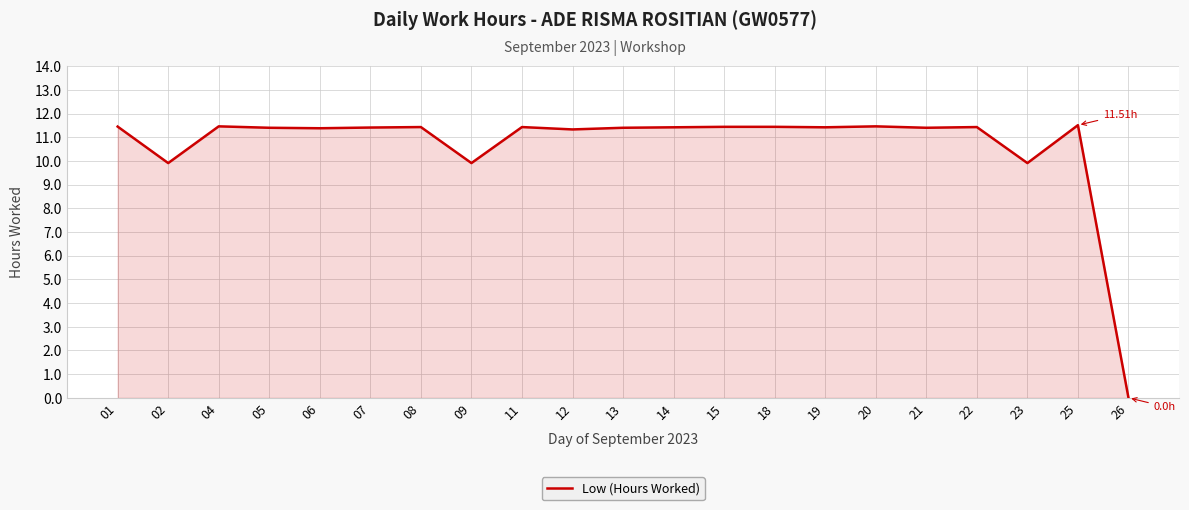

Approximately how many times larger is the value at 12 compared to 13?

1.0